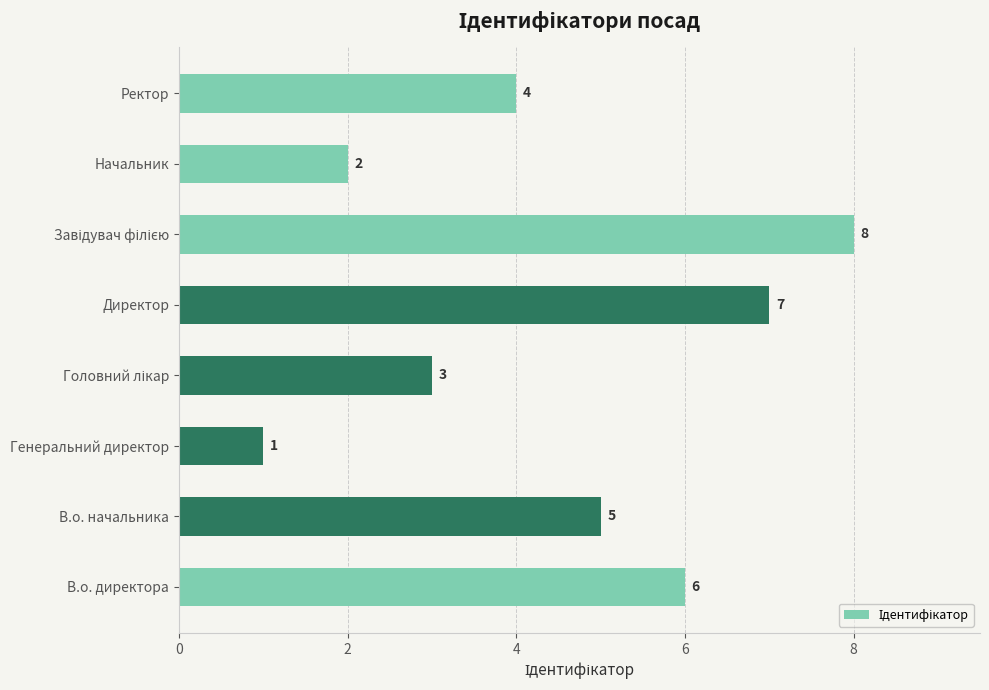

How many series are shown in this chart?

1